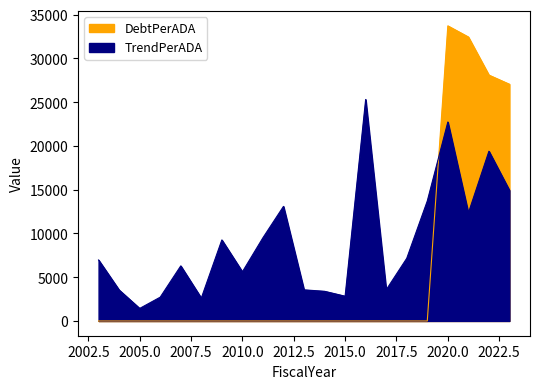

What are all the series names shown in the legend?

TrendPerADA, DebtPerADA